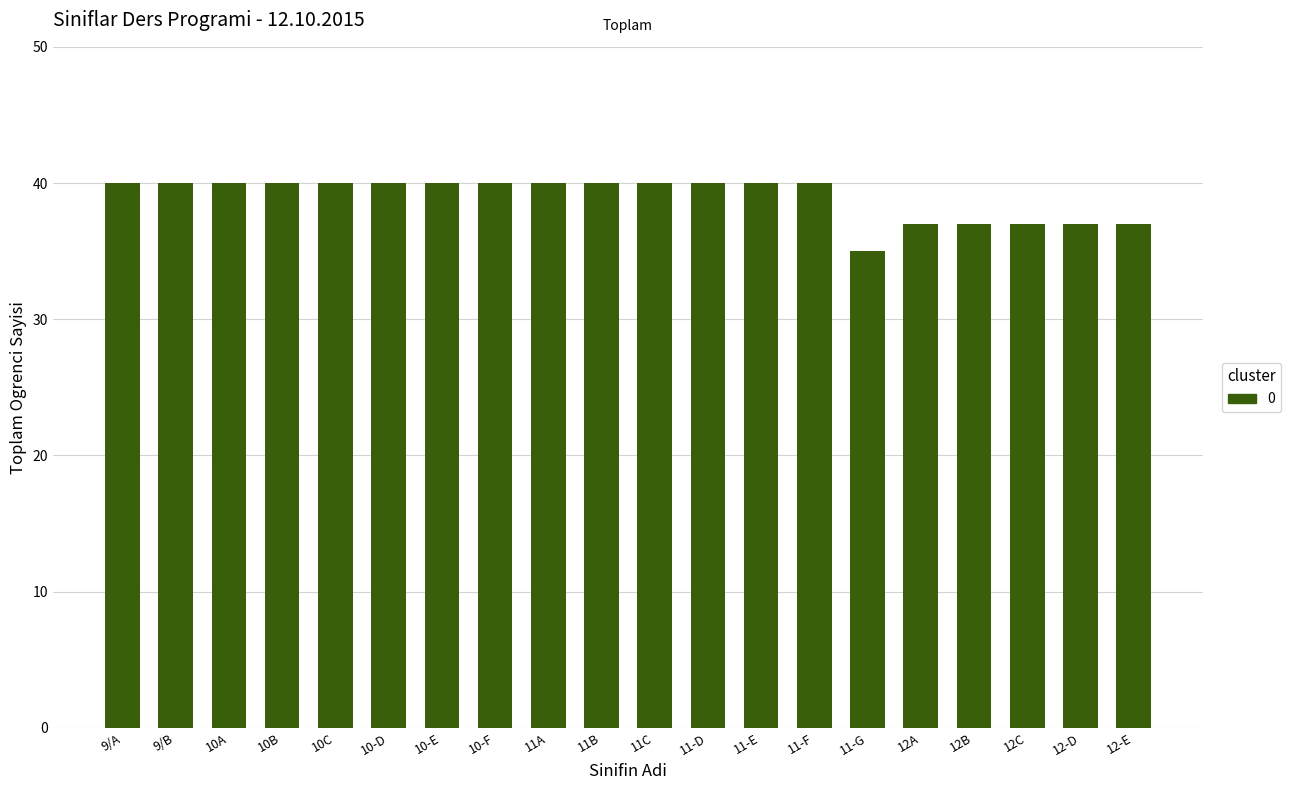

What is the label of the 7th bar from the left?

10-E